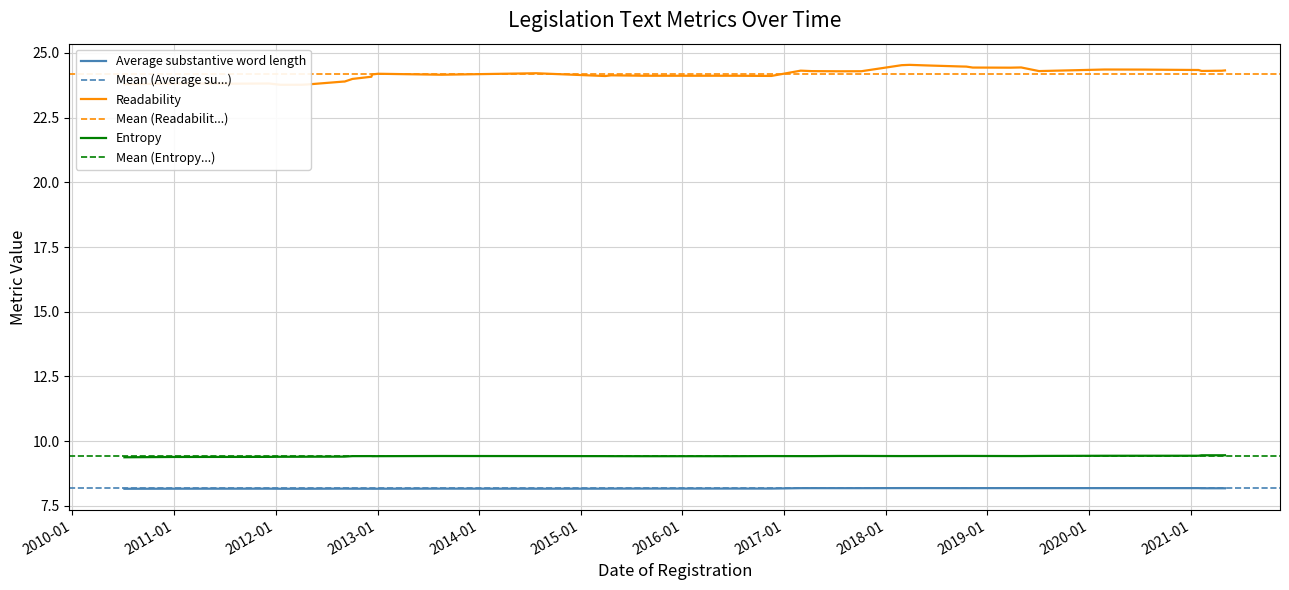

Which series has the largest range (max minus min)?

Readability